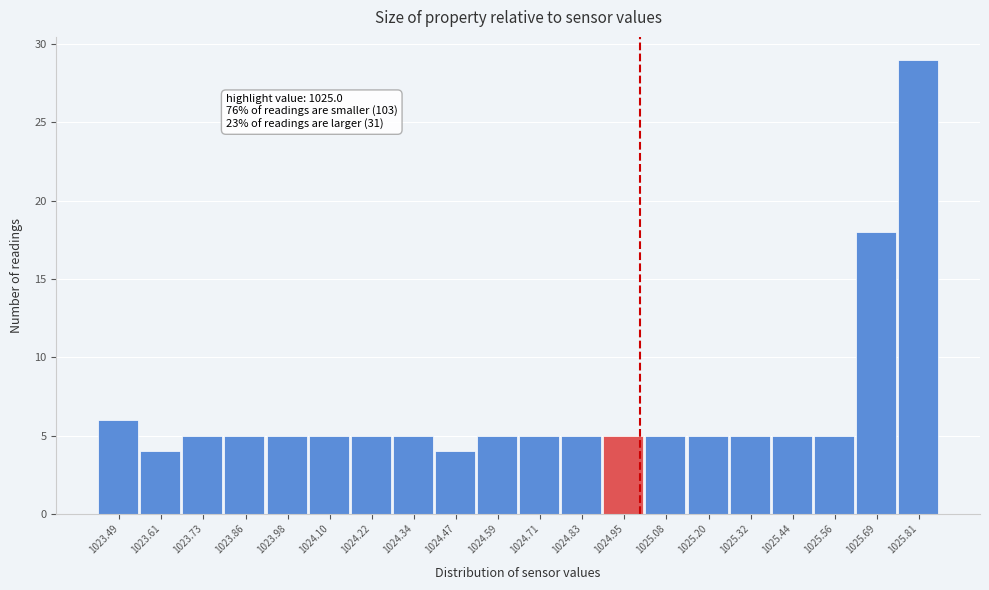

Which range on the x-axis has the tallest bar?

1025.748 to 1025.870